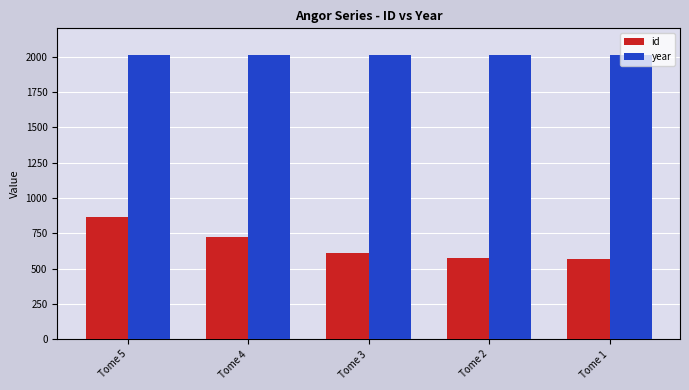

At which category is the sum across all series the highest?

Tome 5